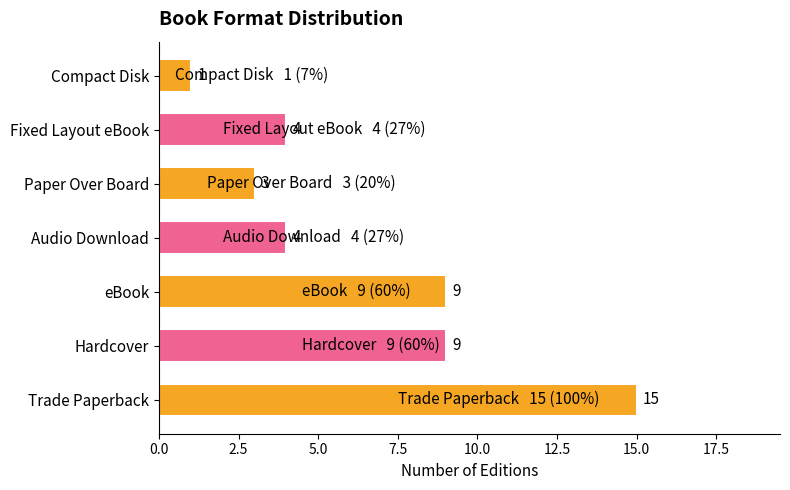

How many categories are shown in the chart?

7